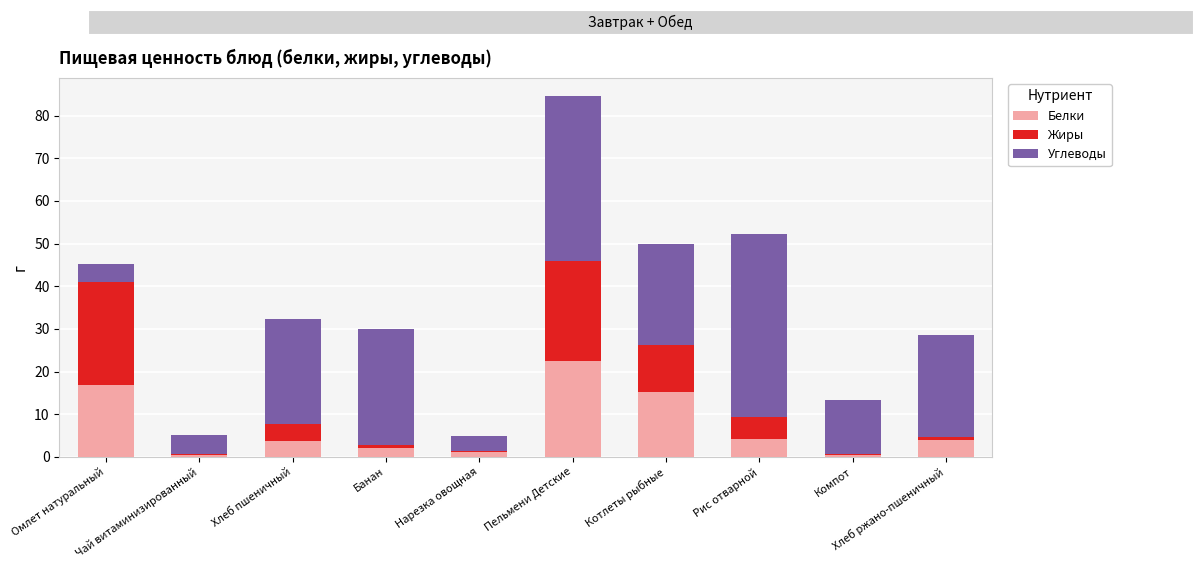

What is the highest value of the Белки series?

22.5